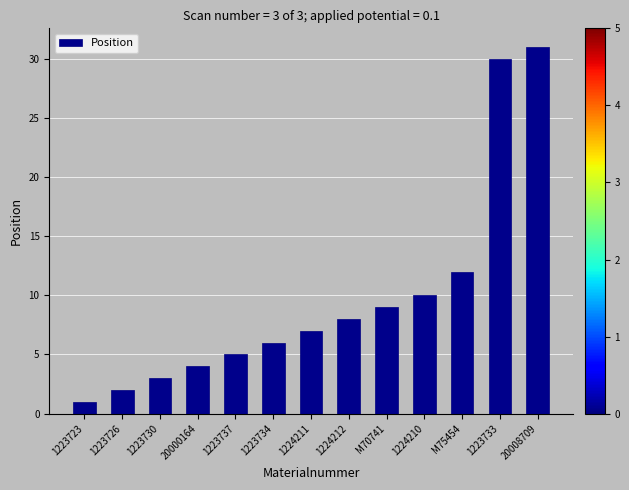

The value at 1223737 is 5. True or false?

True